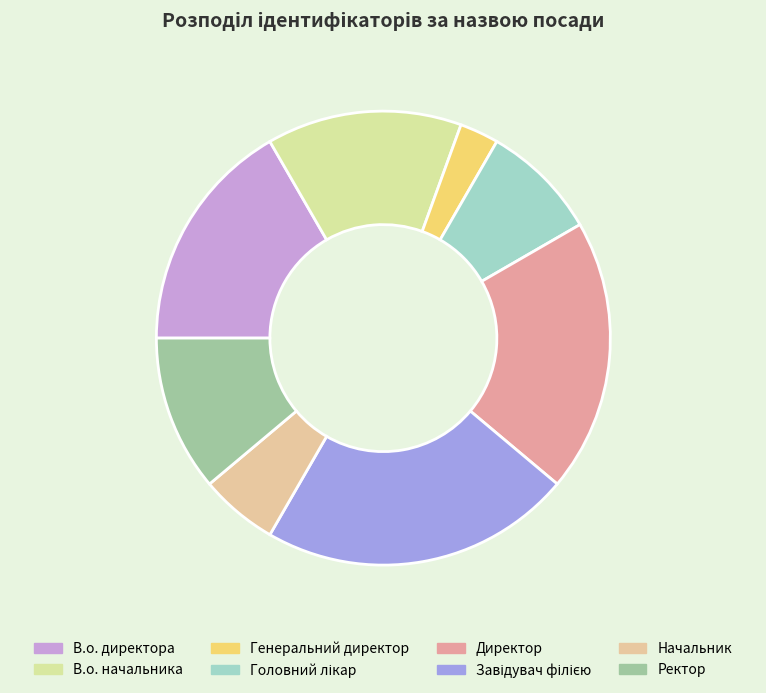

Between Директор and Начальник, which is larger?

Директор